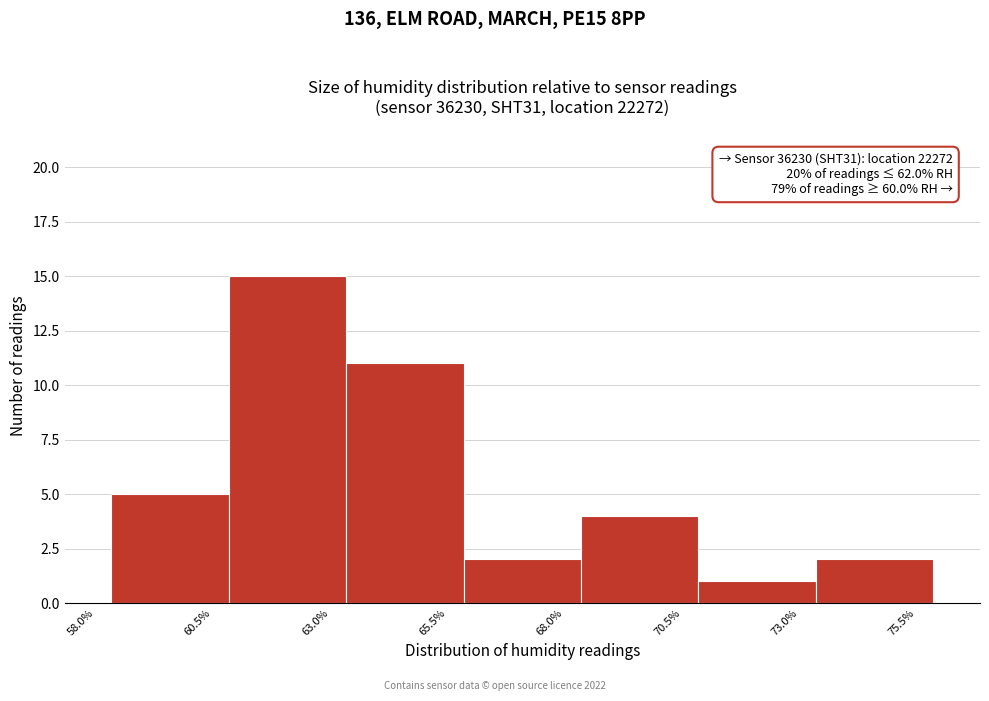

Which range on the x-axis has the tallest bar?

60.85 to 63.35